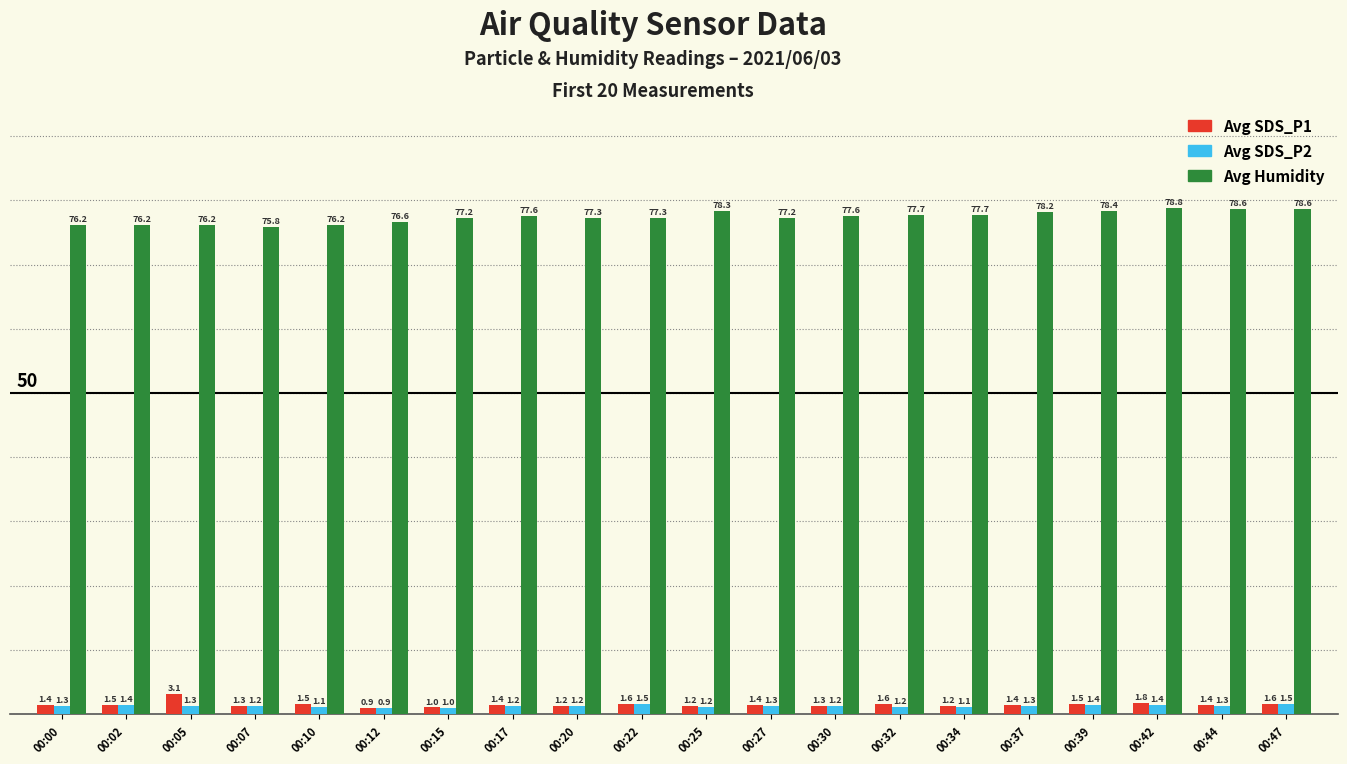

Reading left to right, what are all the values shown in this chart?

Avg SDS_P1: 00:00=1.4	00:02=1.5	00:05=3.1	00:07=1.3	00:10=1.5	00:12=0.9	00:15=1.0	00:17=1.4	00:20=1.2	00:22=1.6	00:25=1.2	00:27=1.4	00:30=1.3	00:32=1.6	00:34=1.2	00:37=1.4	00:39=1.5	00:42=1.8	00:44=1.4	00:47=1.6
Avg SDS_P2: 00:00=1.3	00:02=1.4	00:05=1.3	00:07=1.2	00:10=1.1	00:12=0.9	00:15=1.0	00:17=1.2	00:20=1.2	00:22=1.5	00:25=1.2	00:27=1.3	00:30=1.2	00:32=1.2	00:34=1.1	00:37=1.3	00:39=1.4	00:42=1.4	00:44=1.3	00:47=1.5
Avg Humidity: 00:00=76.2	00:02=76.2	00:05=76.2	00:07=75.8	00:10=76.2	00:12=76.6	00:15=77.2	00:17=77.6	00:20=77.3	00:22=77.3	00:25=78.3	00:27=77.2	00:30=77.6	00:32=77.7	00:34=77.7	00:37=78.2	00:39=78.4	00:42=78.8	00:44=78.6	00:47=78.6